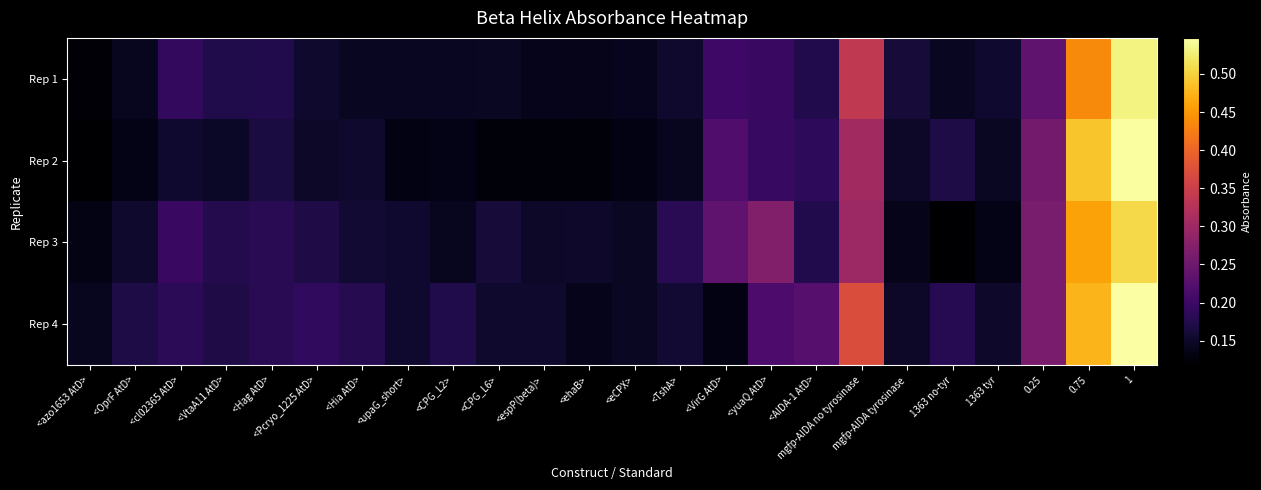

At how many categories does at least one series exceed 0?

24